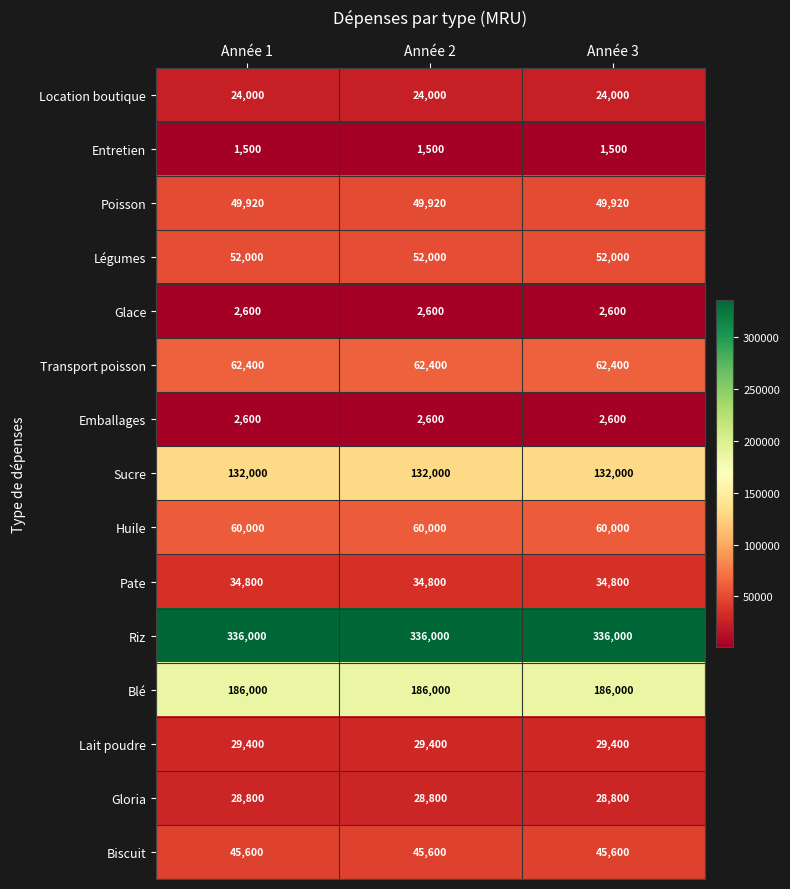

Is it true that Glace equals 1717 at Année 2?

False